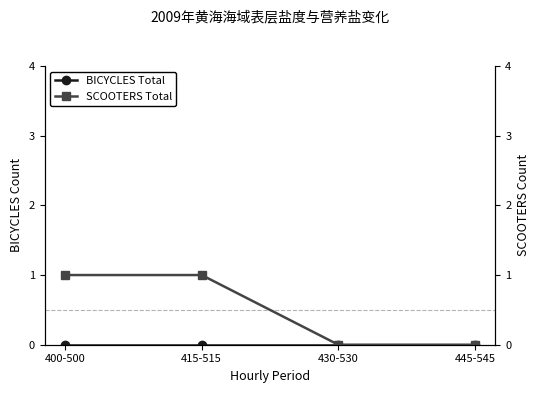

At which category is the sum across all series the highest?

400-500